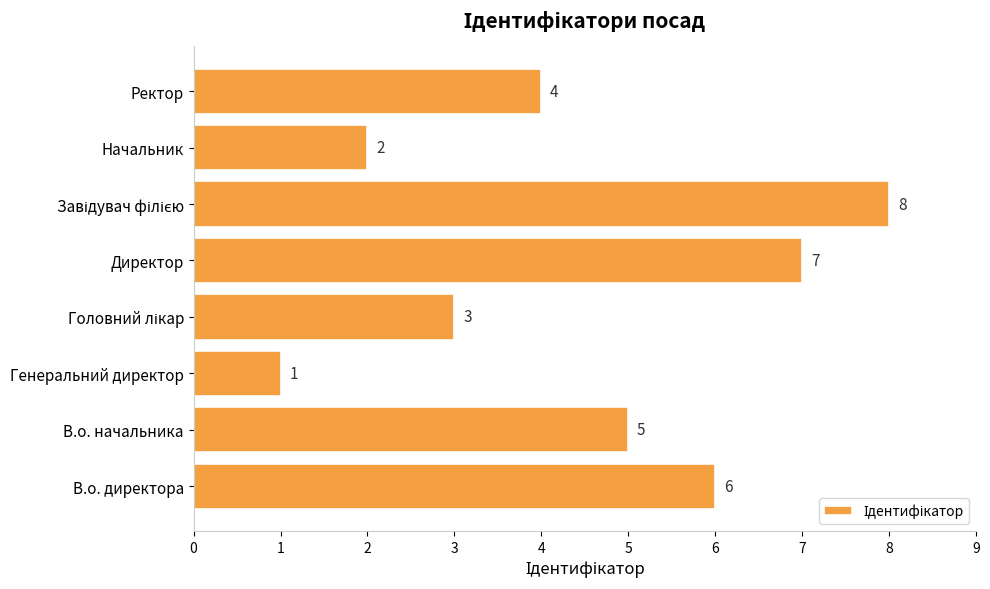

Reading bottom to top, list all the values displayed in this chart.

6	5	1	3	7	8	2	4